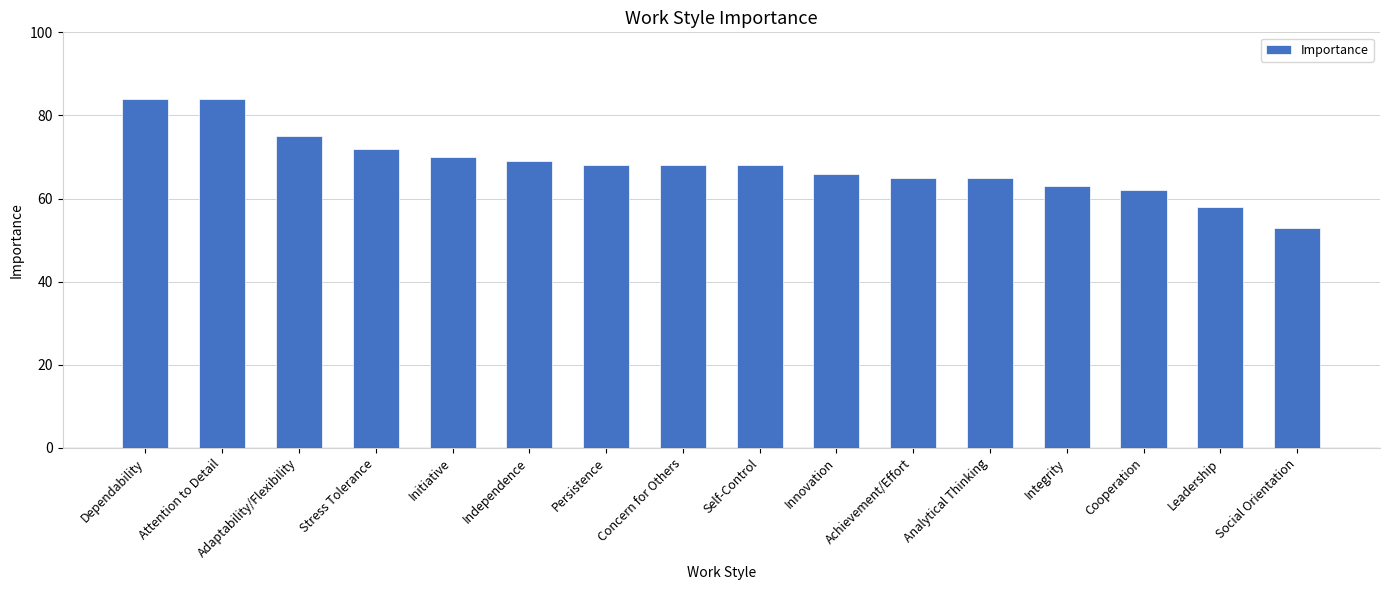

At which category does the chart reach its minimum across all series?

Social Orientation